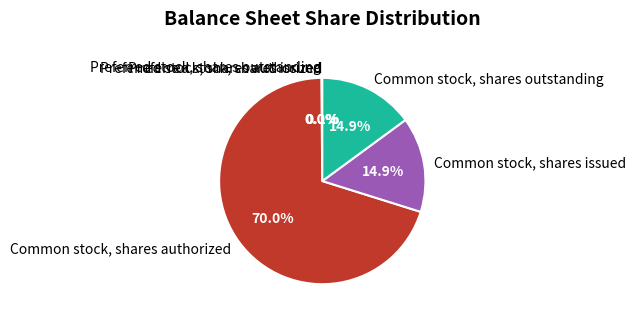

To the nearest percent, what portion does Common stock, shares outstanding represent?

15%